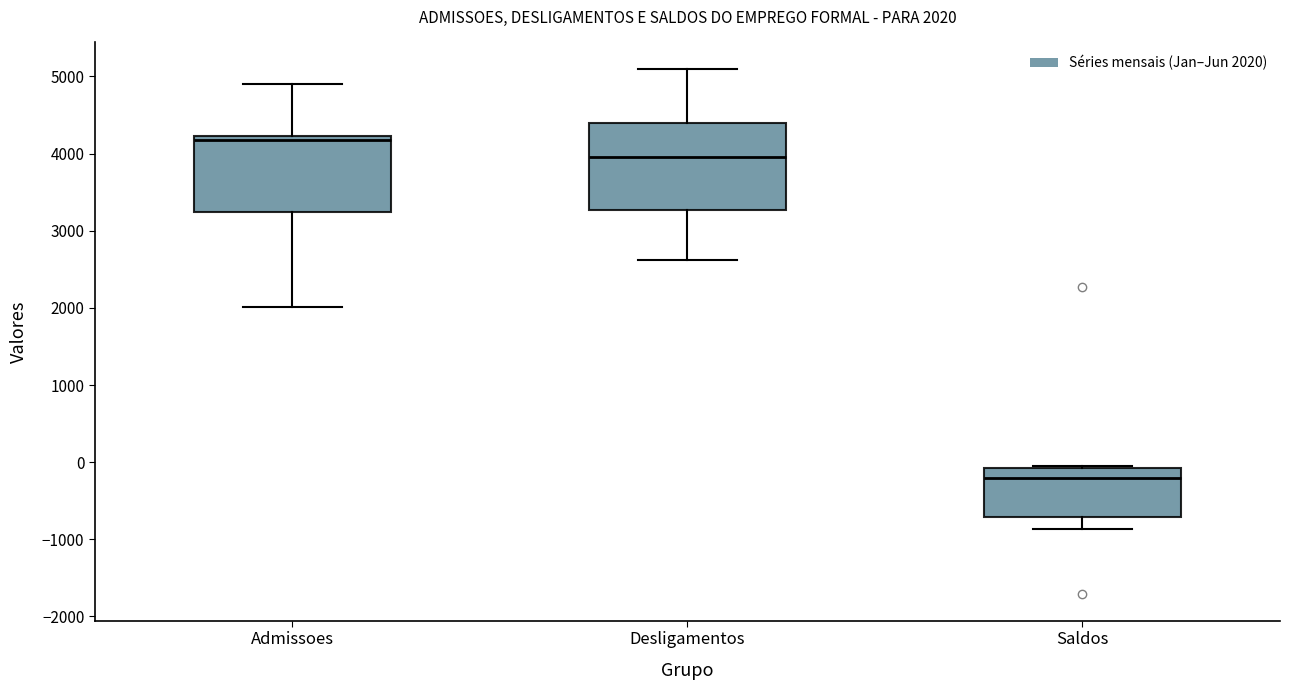

Which box has the lowest median line?

Saldos